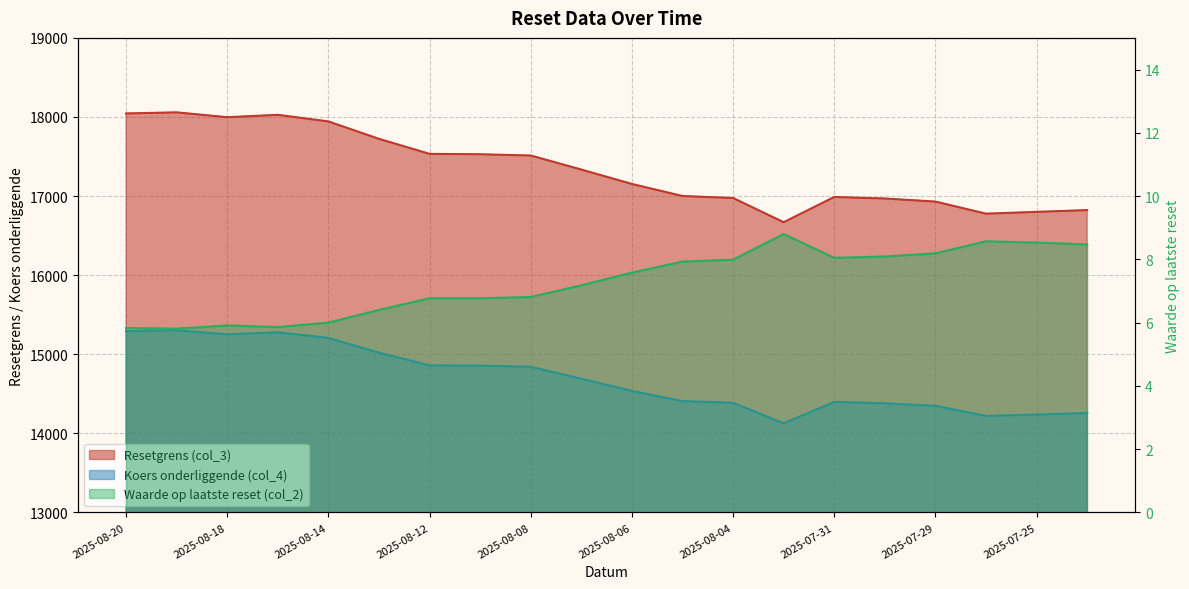

How many lines are shown in the chart?

3